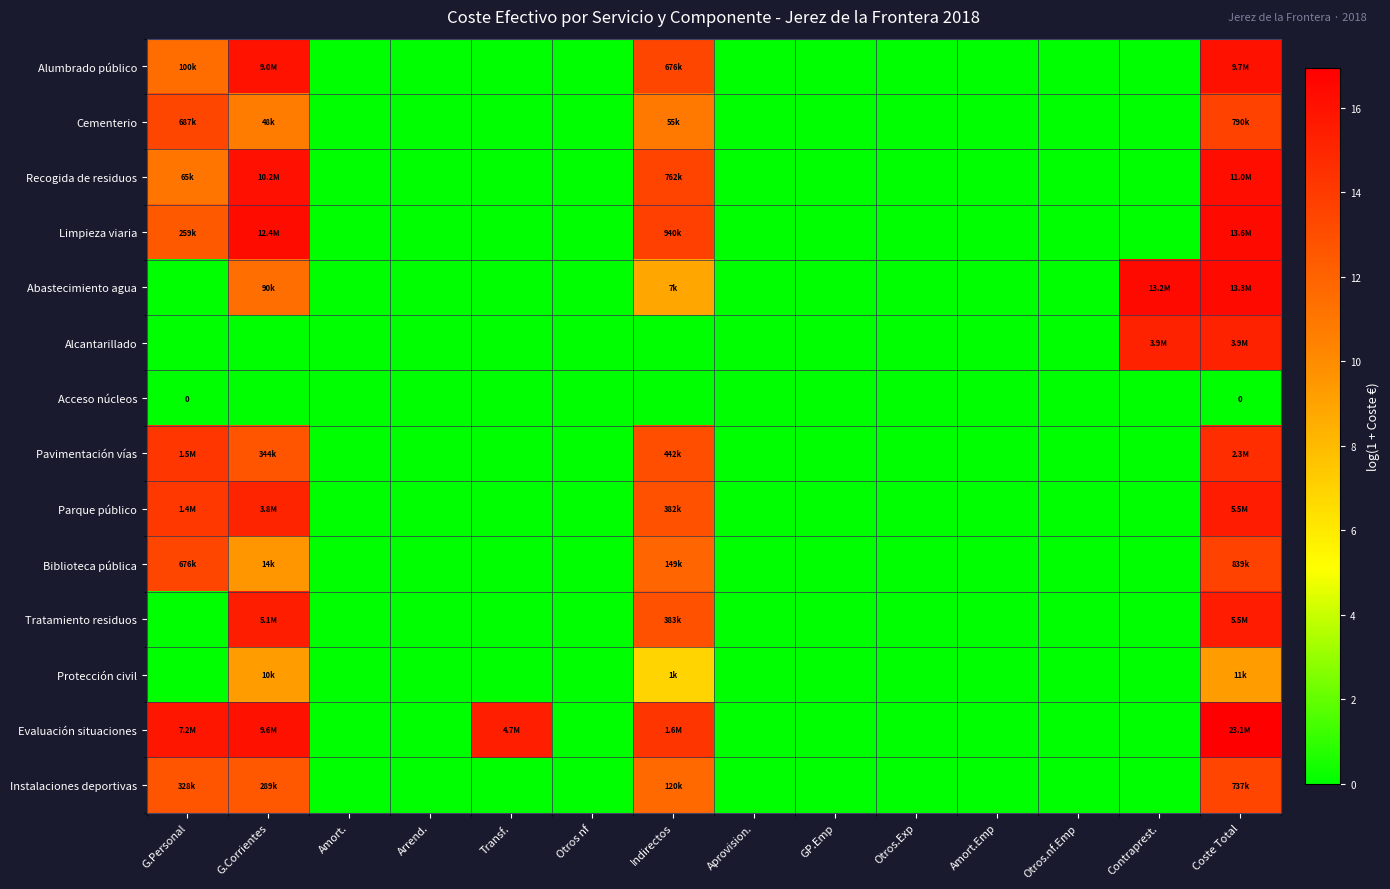

What is the total value across all series at Contraprest.?

31.6